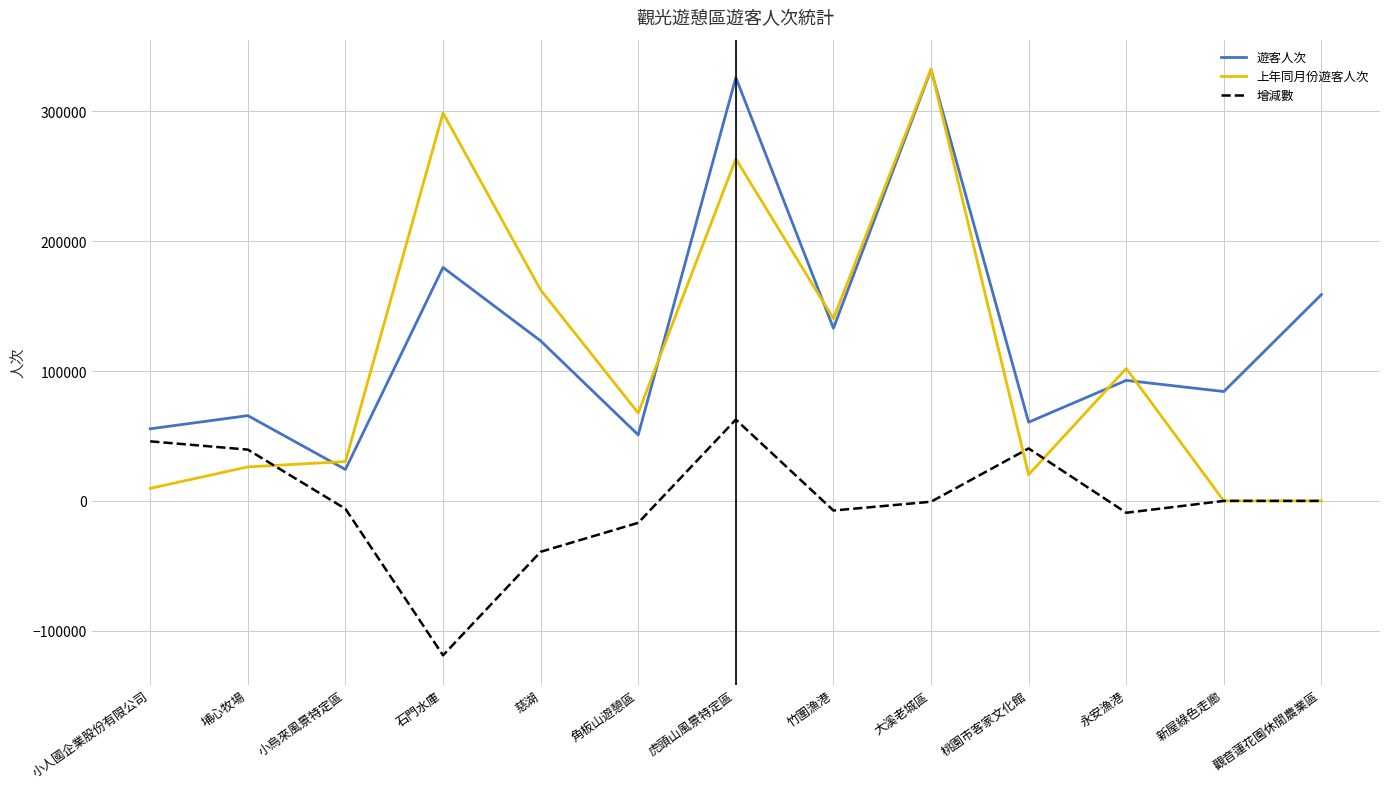

The 上年同月份遊客人次 series shows 20208 at 桃園市客家文化館. True or false?

True